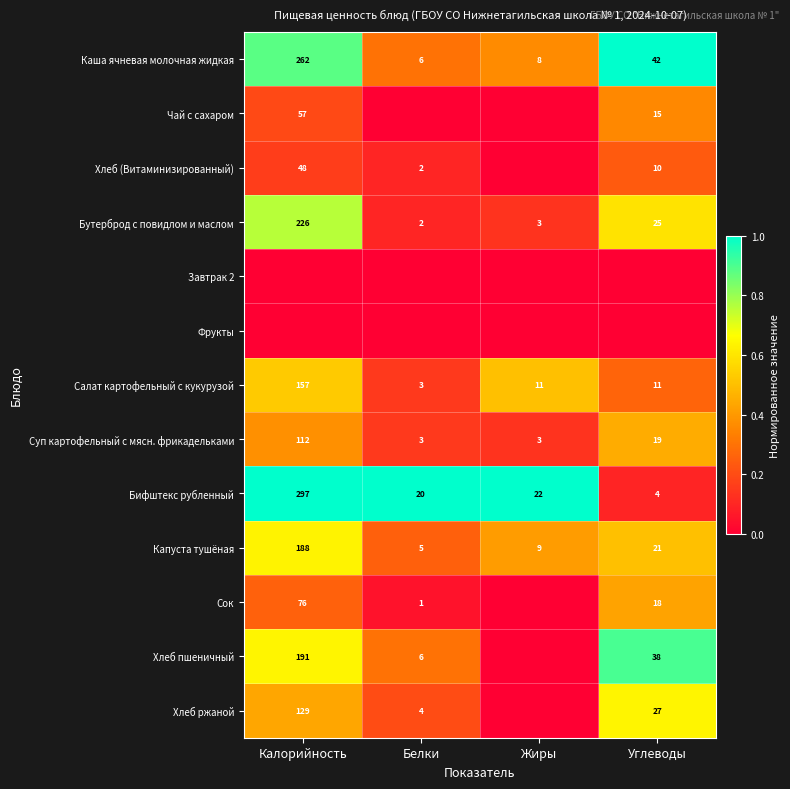

What is the total value across all series at Белки?

2.6